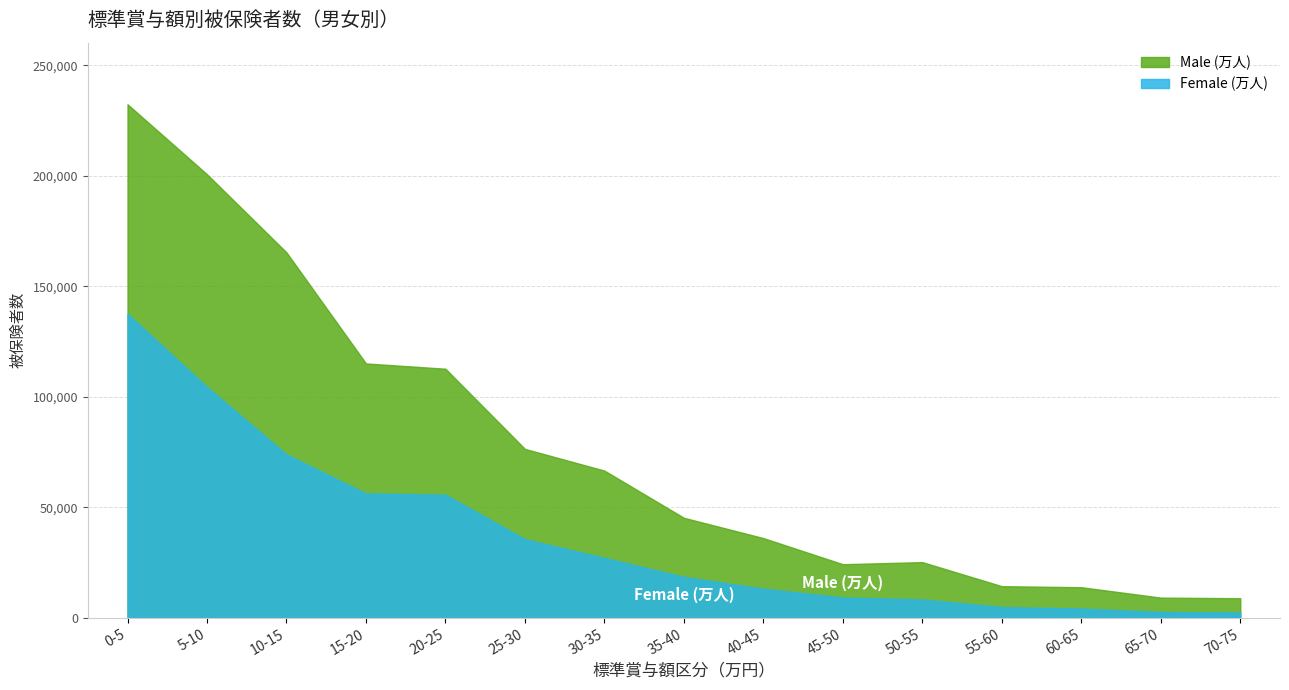

At which category does the chart reach its peak across all series?

0-5